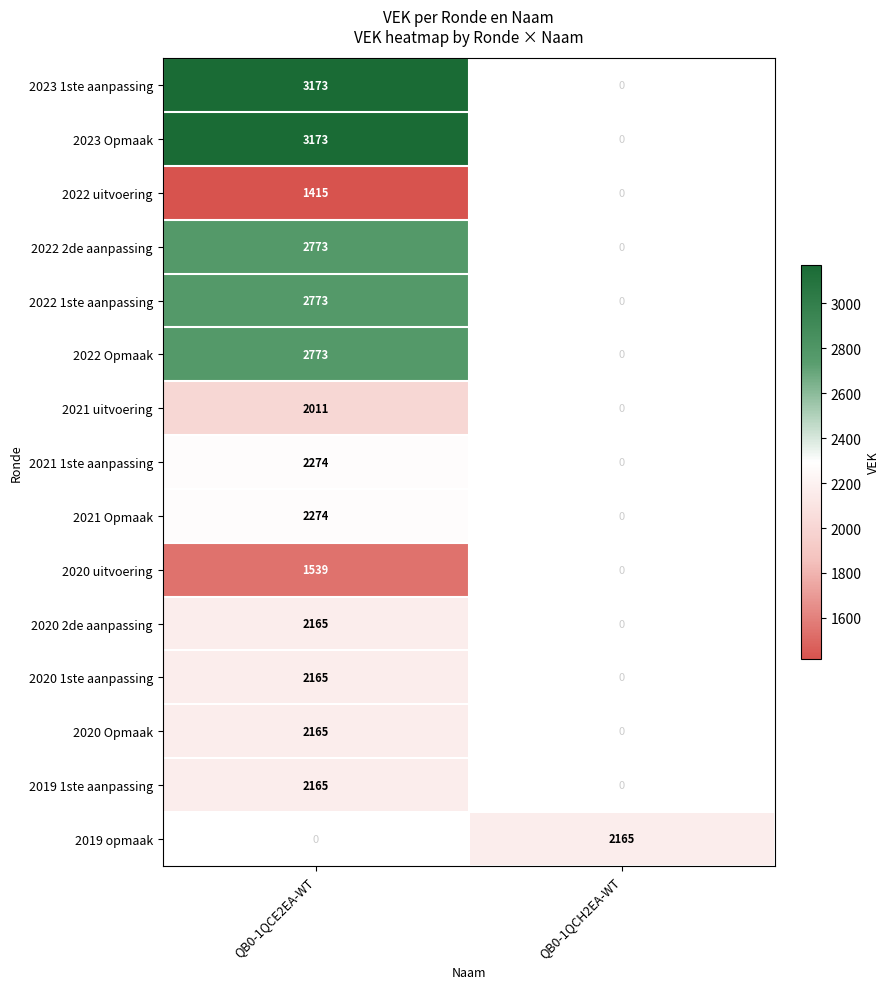

Where is 2023 Opmaak nearest to the value 1586?

QB0-1QCH2EA-WT